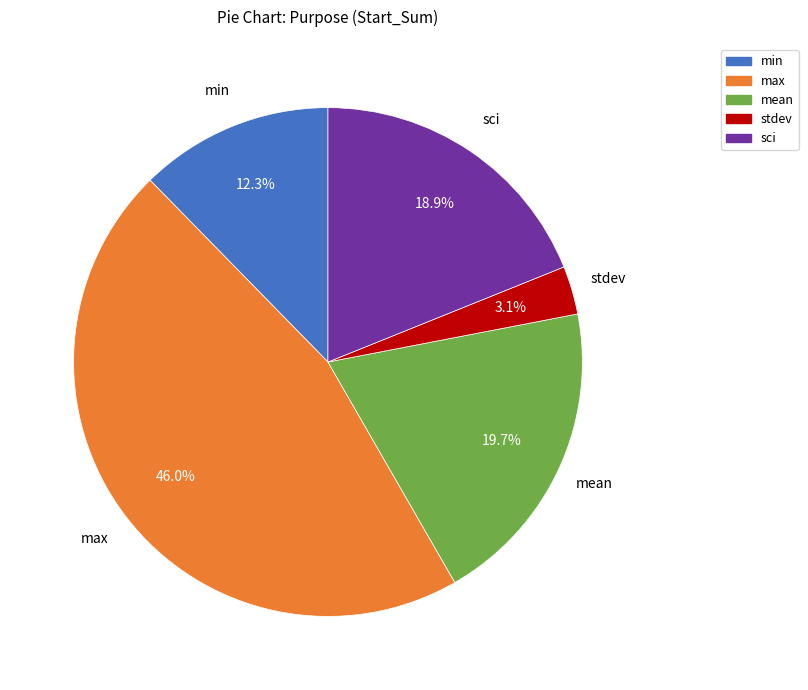

Does any single category account for the majority?

No